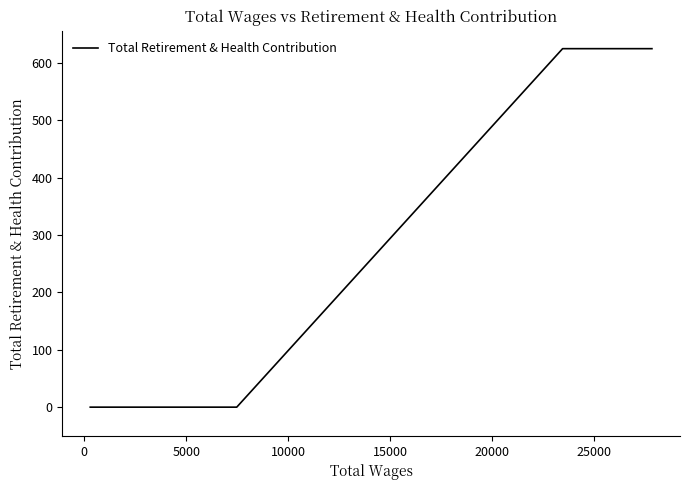

Reading right to left, what are all the values shown in this chart?

625	625	0	0	0	0